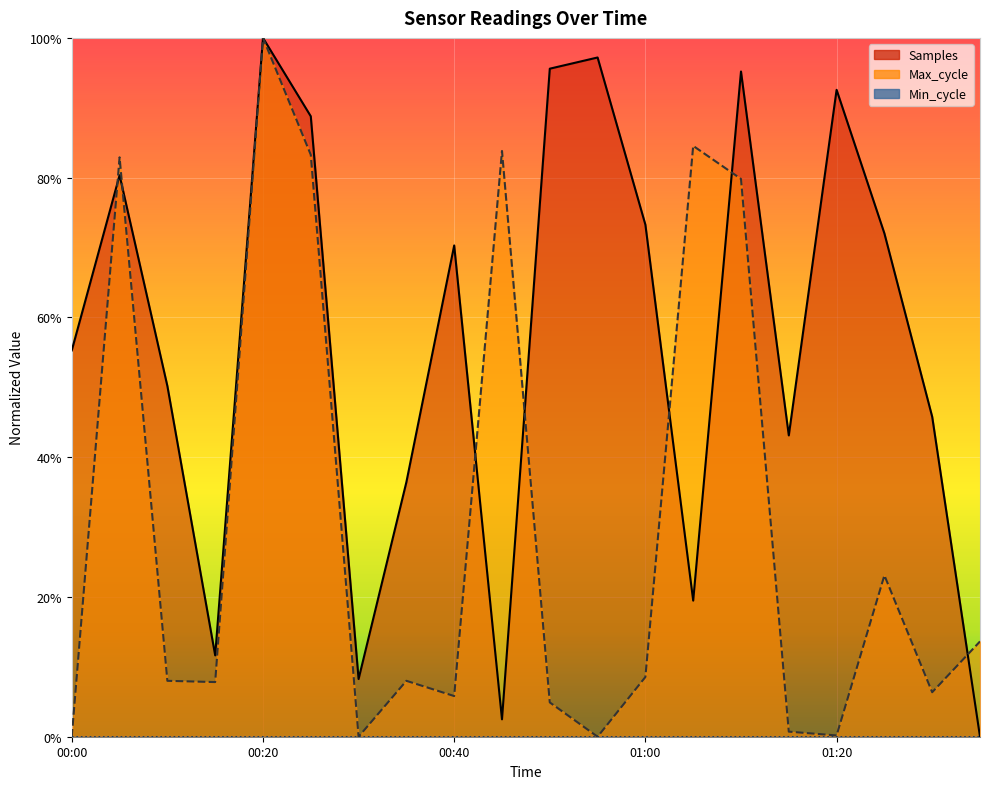

What is the average value of the Samples series?

0.6